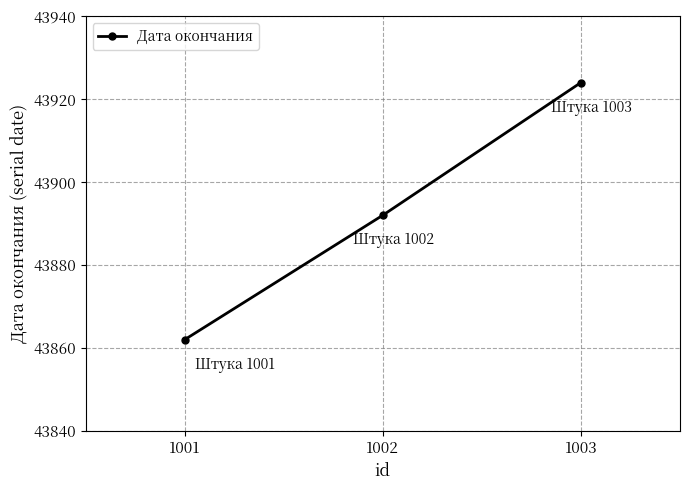

Where is the data nearest to the value 43893?

1002